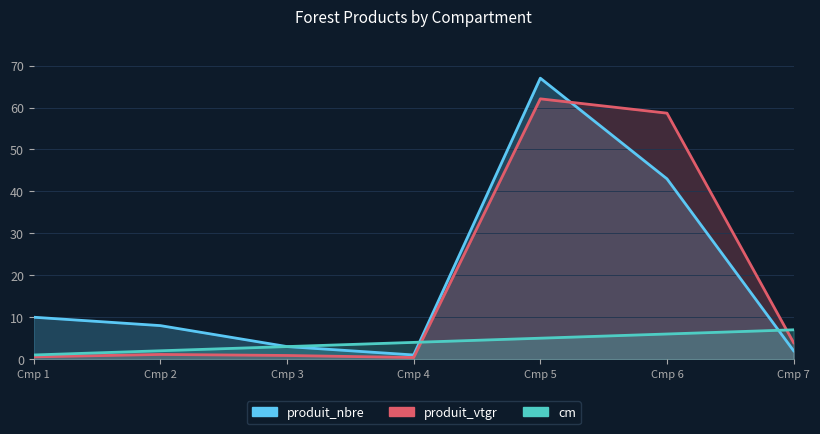

True or false: produit_nbre has a value of 1.0 at Cmp 4.

True